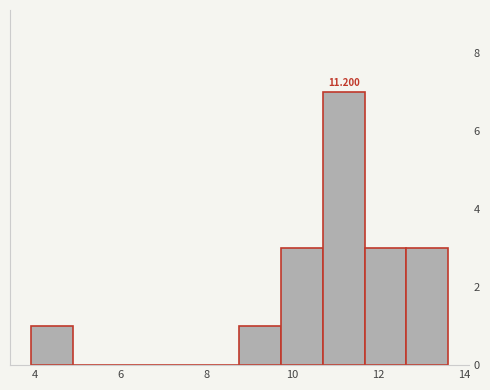

Which range on the x-axis has the tallest bar?

10.8 to 11.6